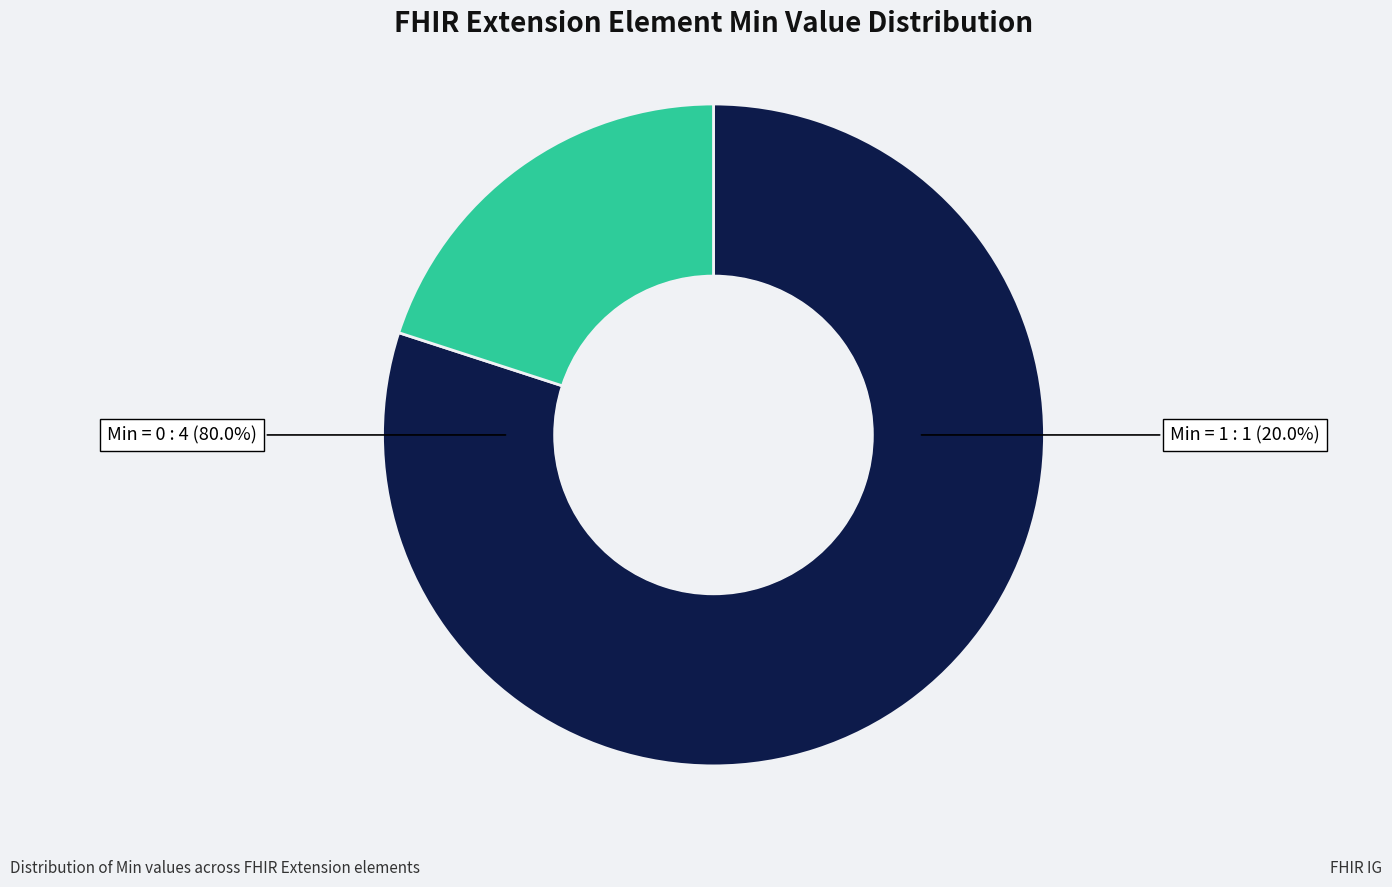

True or false: Extension.url accounts for 93% of the total.

False